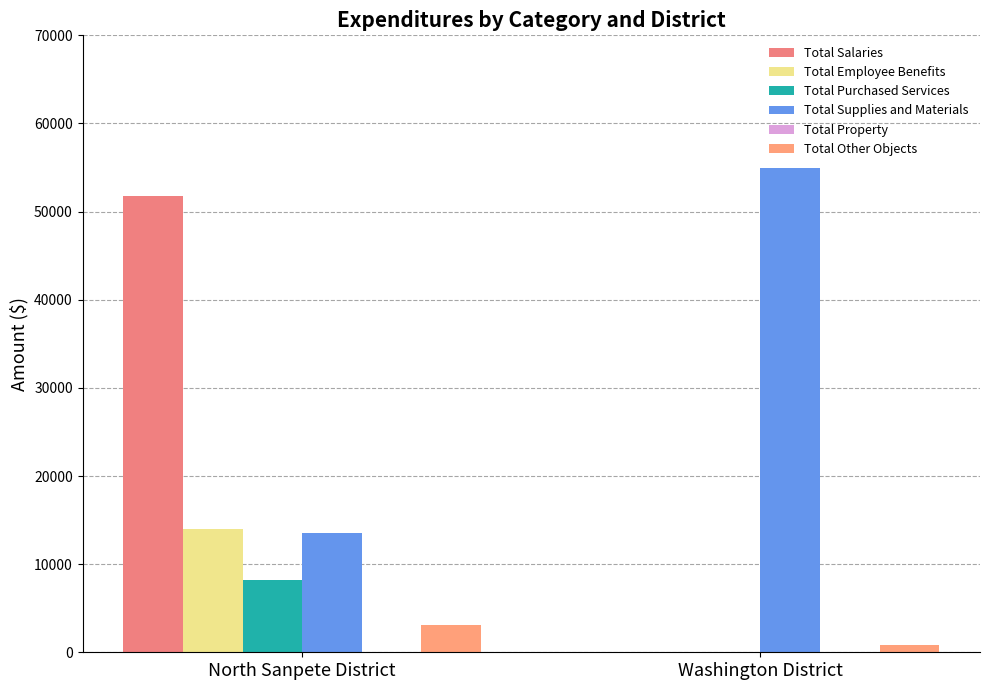

Reading right to left, extract all data points from this chart.

Total Salaries: Washington District=0.0	North Sanpete District=51733.0
Total Employee Benefits: Washington District=0.0	North Sanpete District=14042.1
Total Purchased Services: Washington District=0.0	North Sanpete District=8160.0
Total Supplies and Materials: Washington District=55000.0	North Sanpete District=13586.3
Total Property: Washington District=0.0	North Sanpete District=0.0
Total Other Objects: Washington District=813.9	North Sanpete District=3124.5